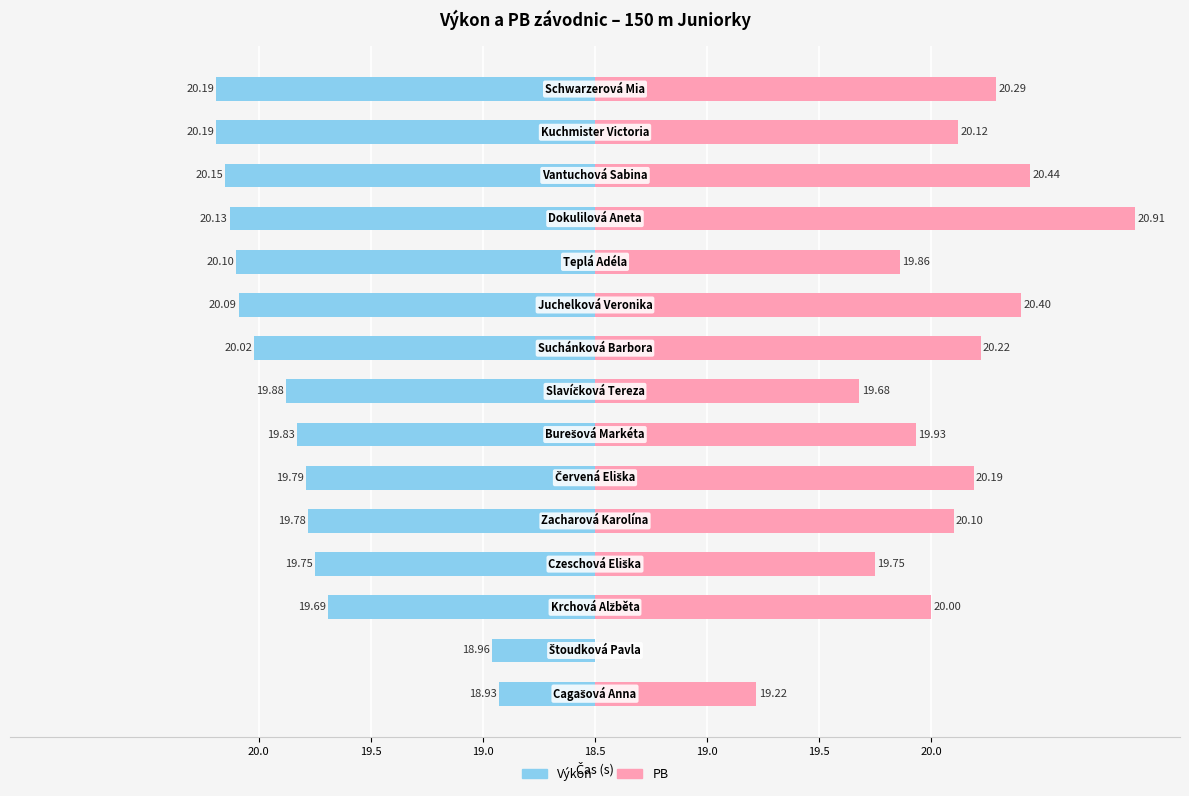

Which has a higher value, 10 or 19.0?

19.0